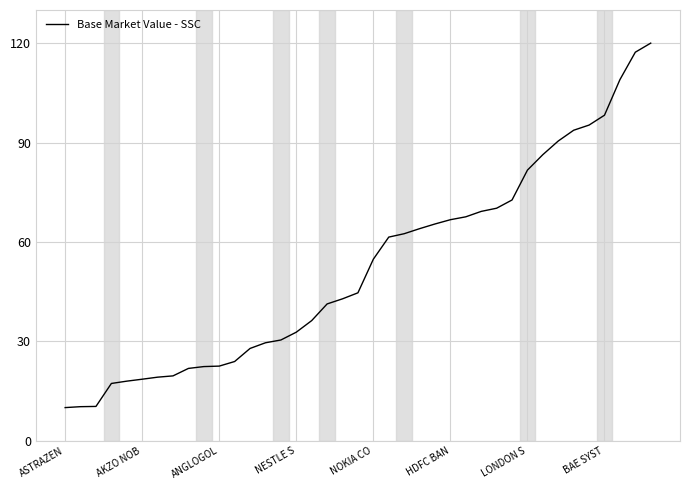

What is the greatest value displayed?

120.0